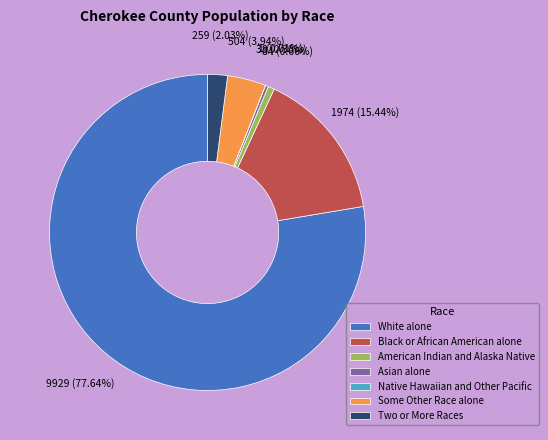

Which slice represents more than half of the pie?

White alone